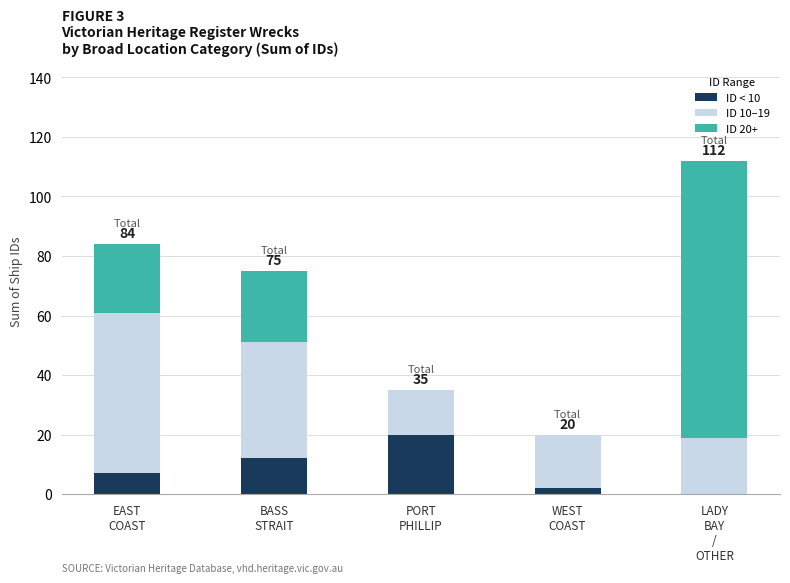

What is the highest value of the ID < 10 series?

20